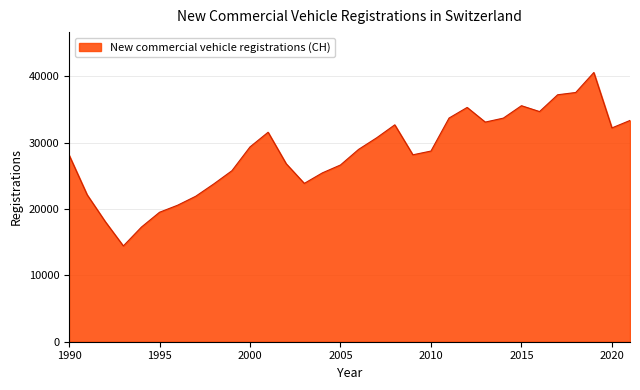

What is the greatest value displayed?

40598